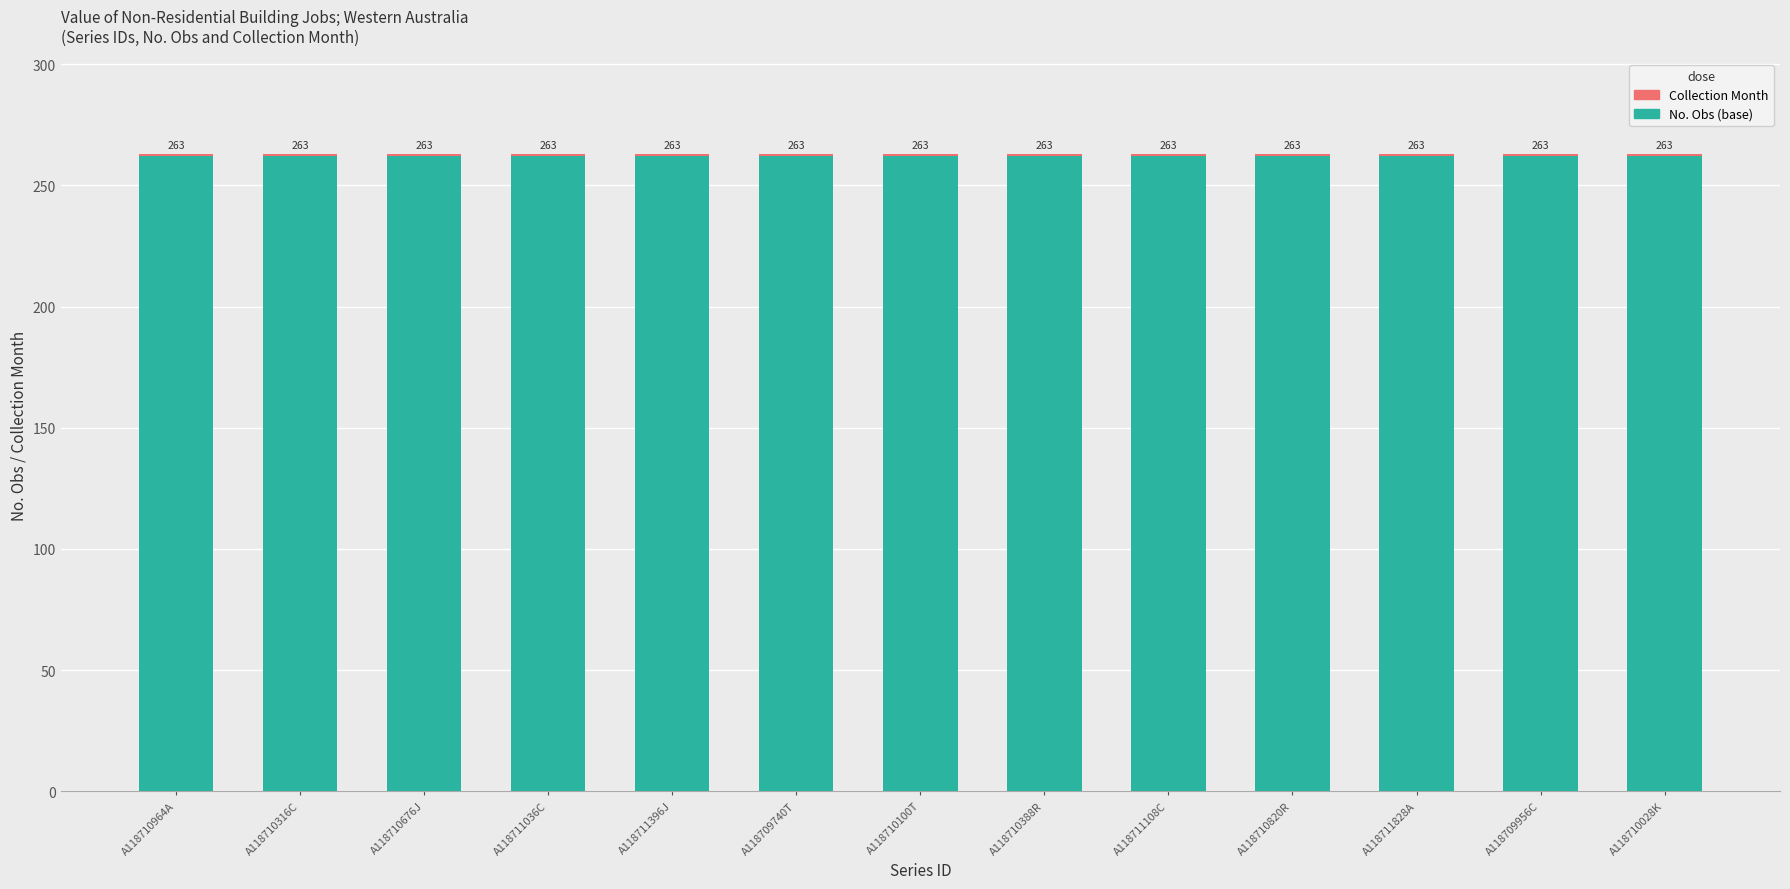

The No. Obs (base) series shows 403 at A118710676J. True or false?

False